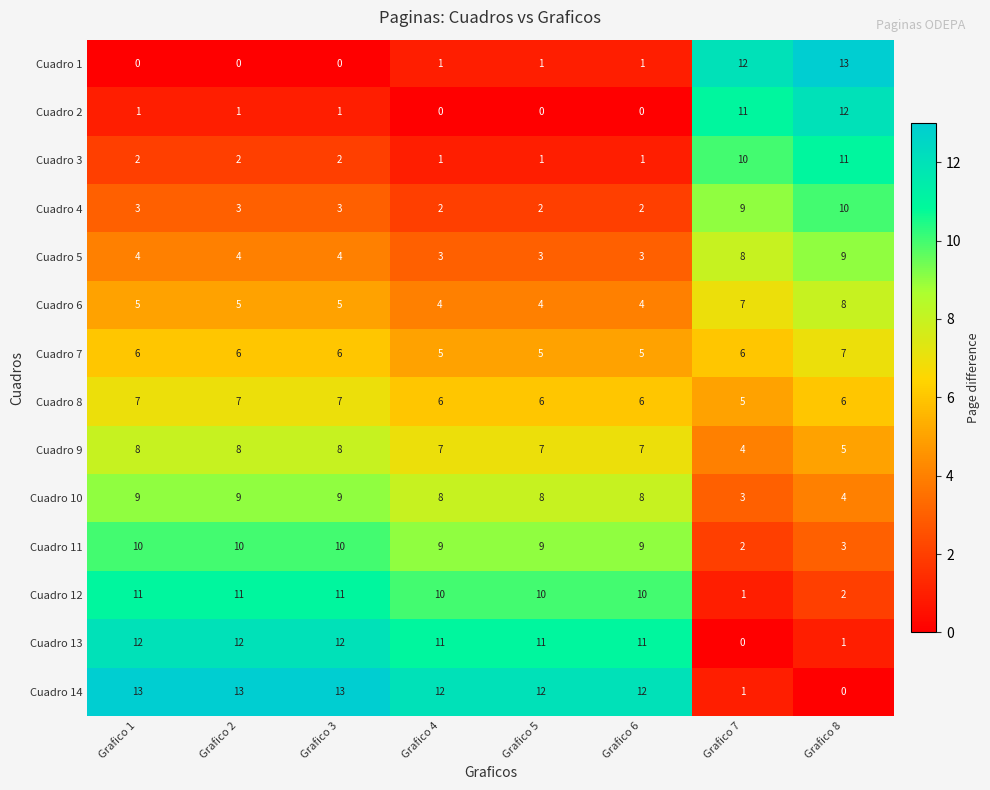

Is the value of Cuadro 11 at Grafico 6 greater than the value of Cuadro 6 at Grafico 3?

Yes